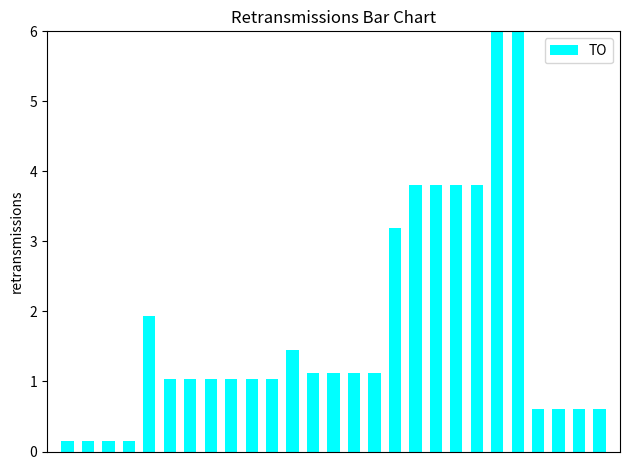

What is the sum of all values?

47.5